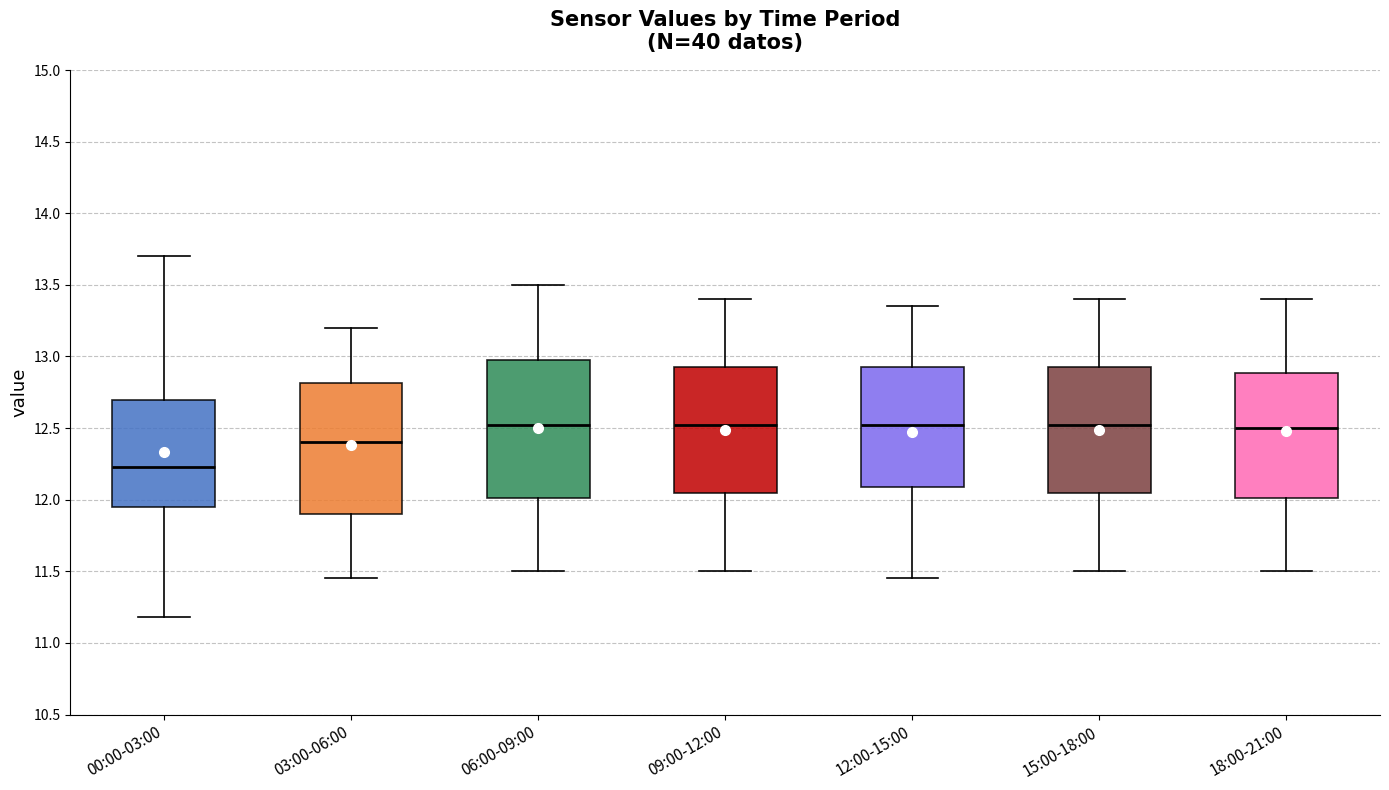

Where does the median line of the box for 12:00-15:00 sit on the y-axis? The values are not printed on the chart, so give them approximately, as read against the axis.

12.55